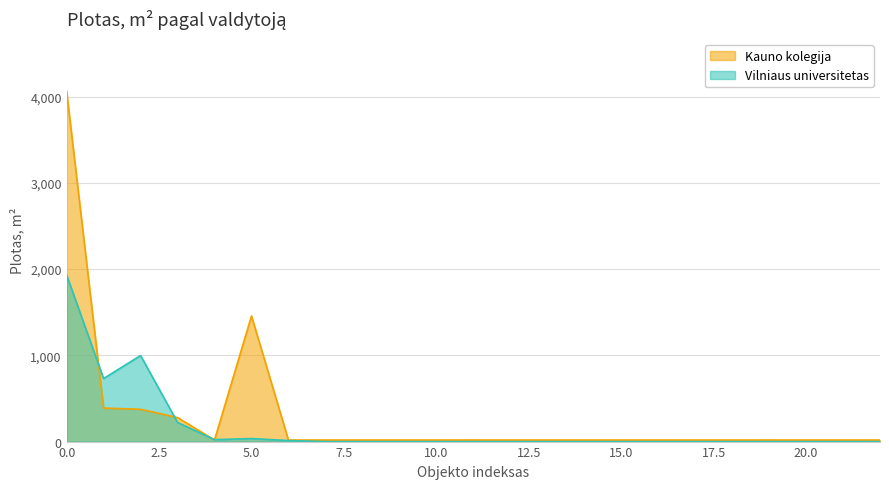

Rank the series by their maximum value, from highest to lowest.

Kauno kolegija, Vilniaus universitetas